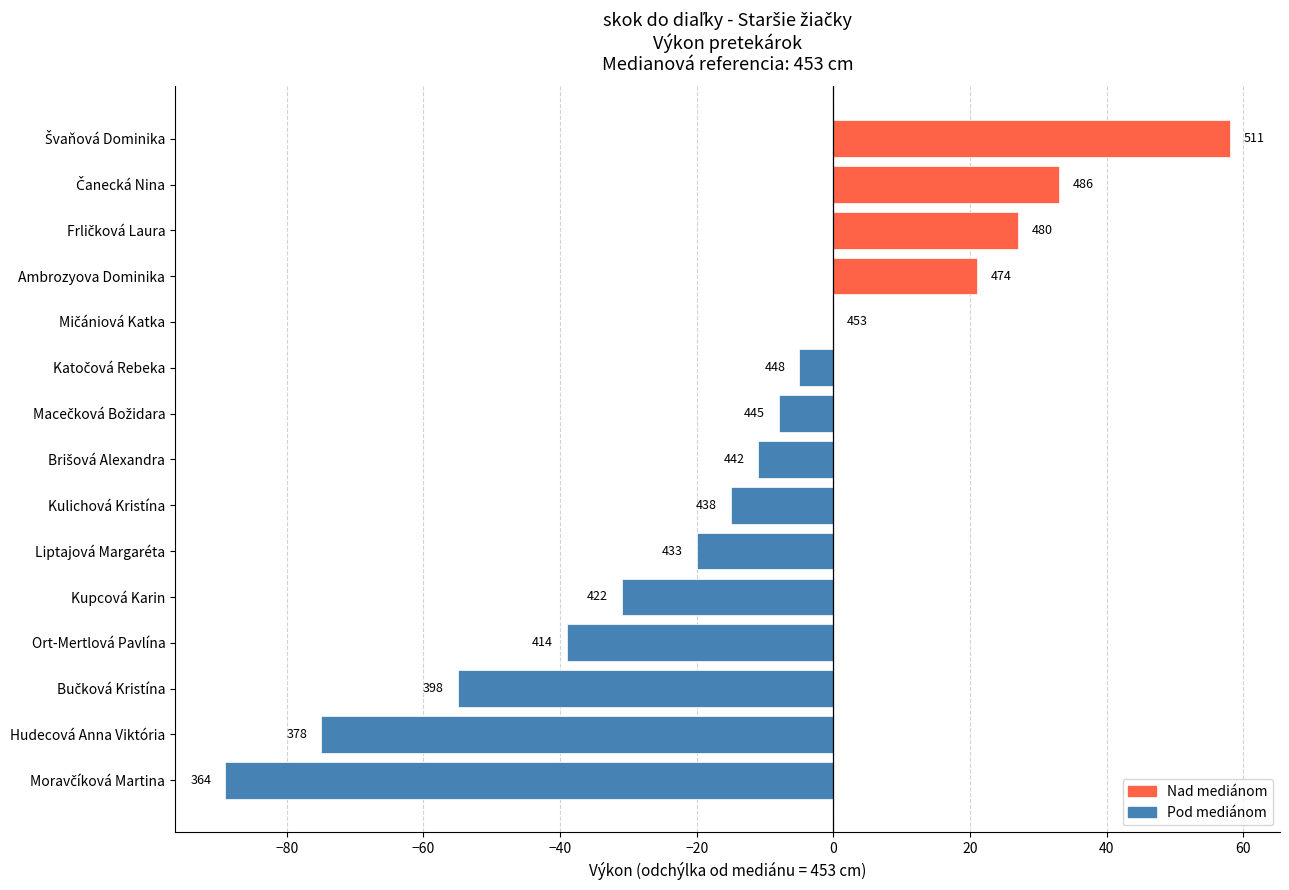

Are the bars horizontal?

Yes